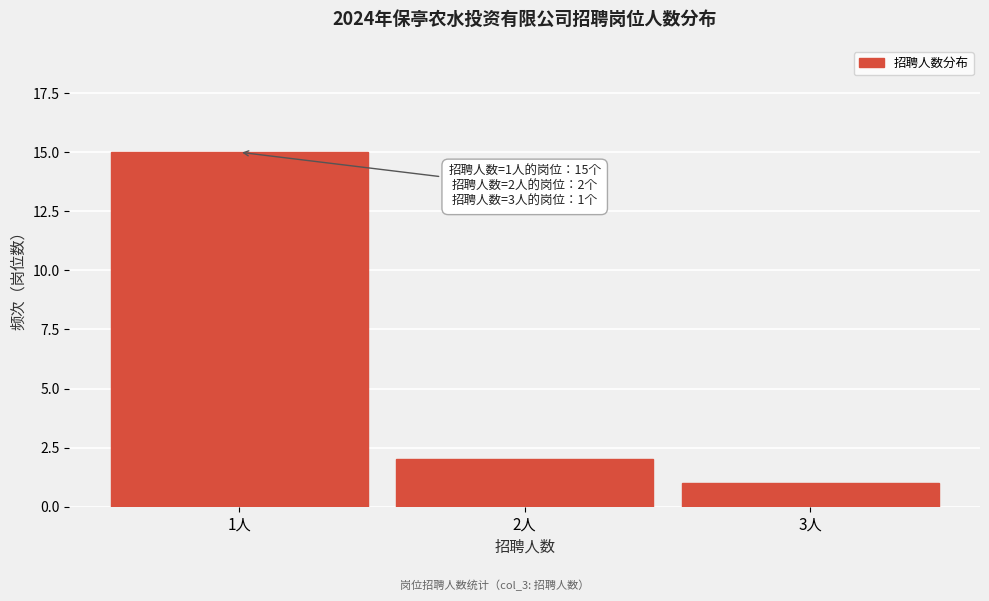

Which range on the x-axis has the tallest bar?

0.5 to 1.5